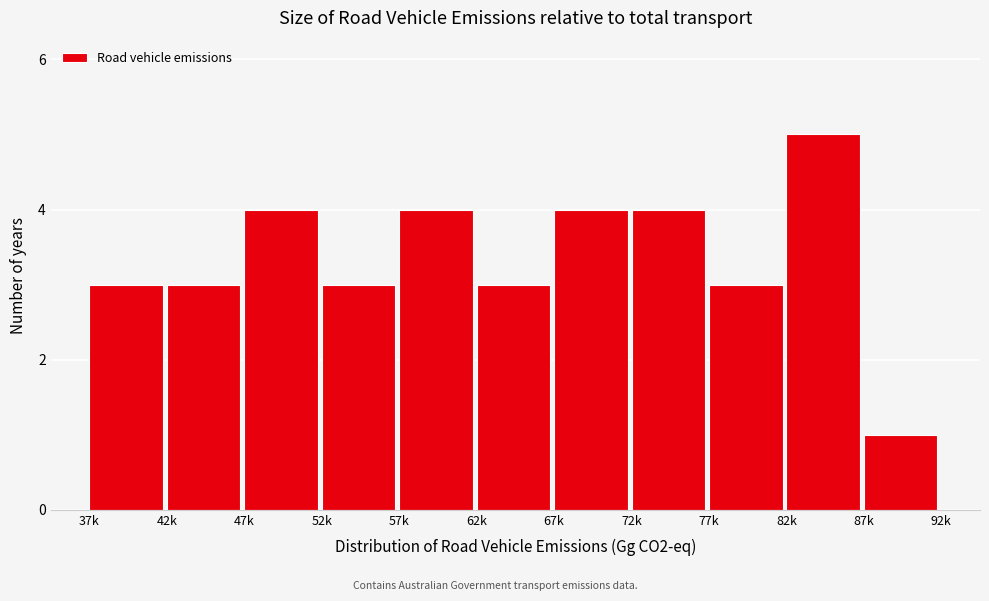

Reading right to left, extract all data points from this chart.

87k=1	82k=5	77k=3	72k=4	67k=4	62k=3	57k=4	52k=3	47k=4	42k=3	37k=3